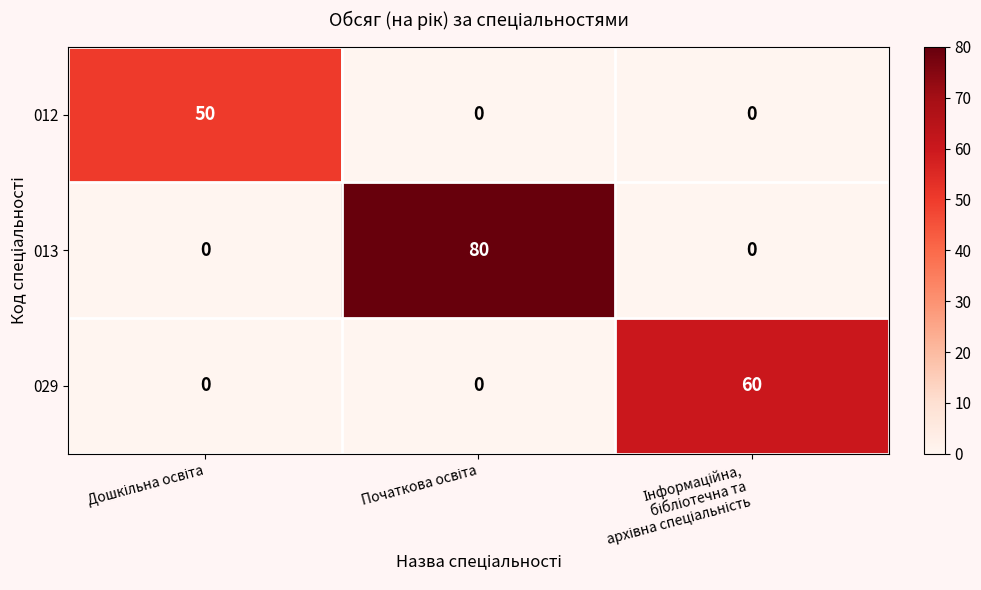

How many categories are shown in the chart?

3